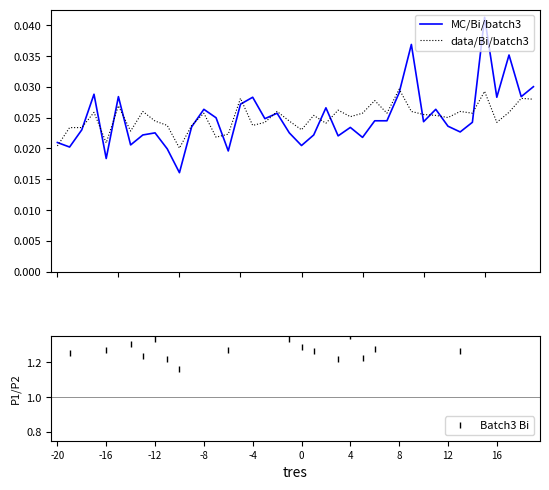

What are all the series names shown in the legend?

MC/Bi/batch3, data/Bi/batch3, Batch3 Bi